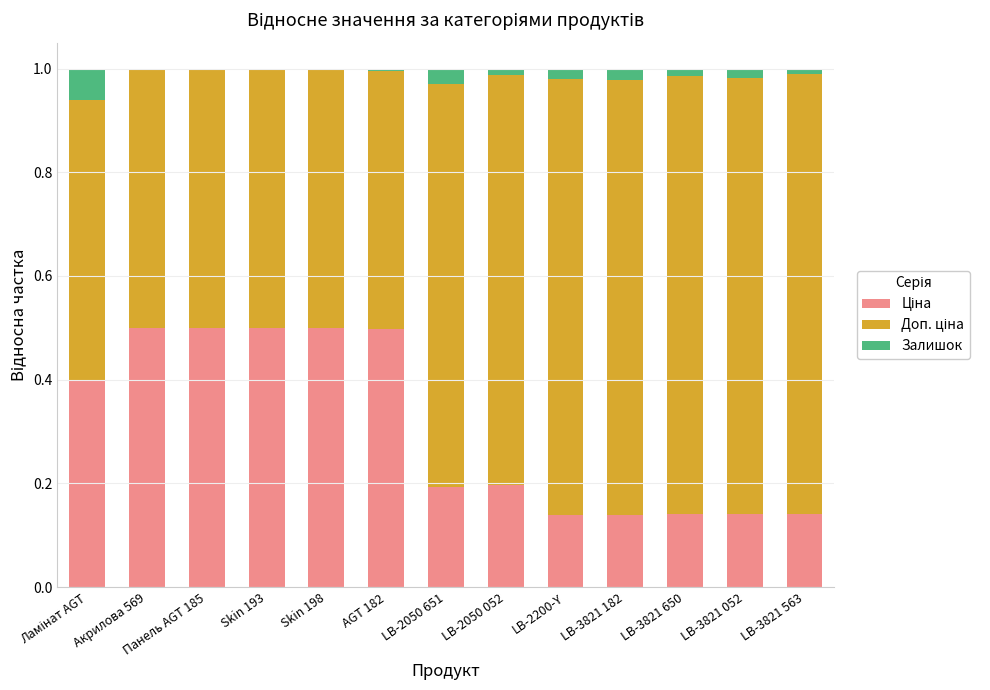

Are the bars grouped side by side (vs. stacked)?

No